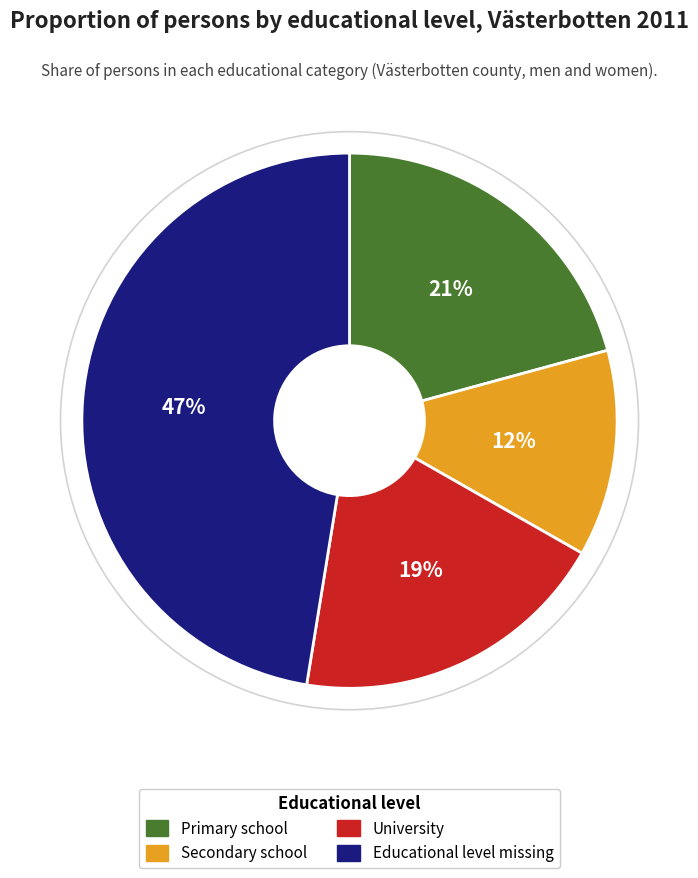

To the nearest percent, what percentage of the pie is University?

19%